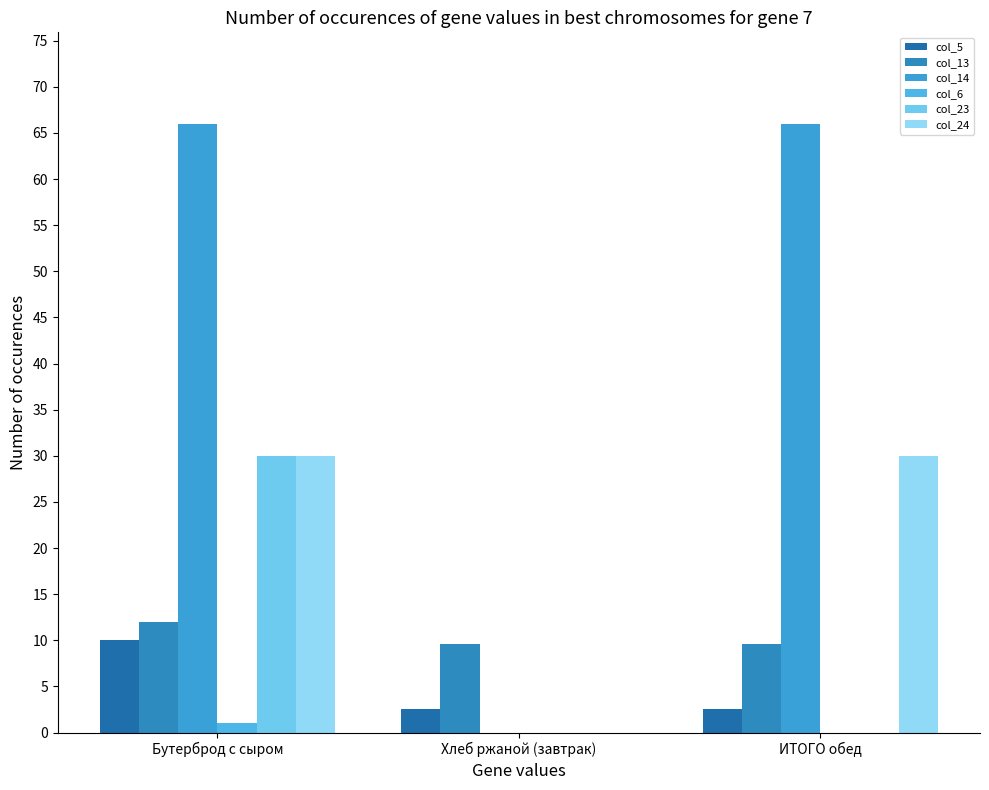

True or false: col_5 has a value of 2.5 at Хлеб ржаной (завтрак).

True